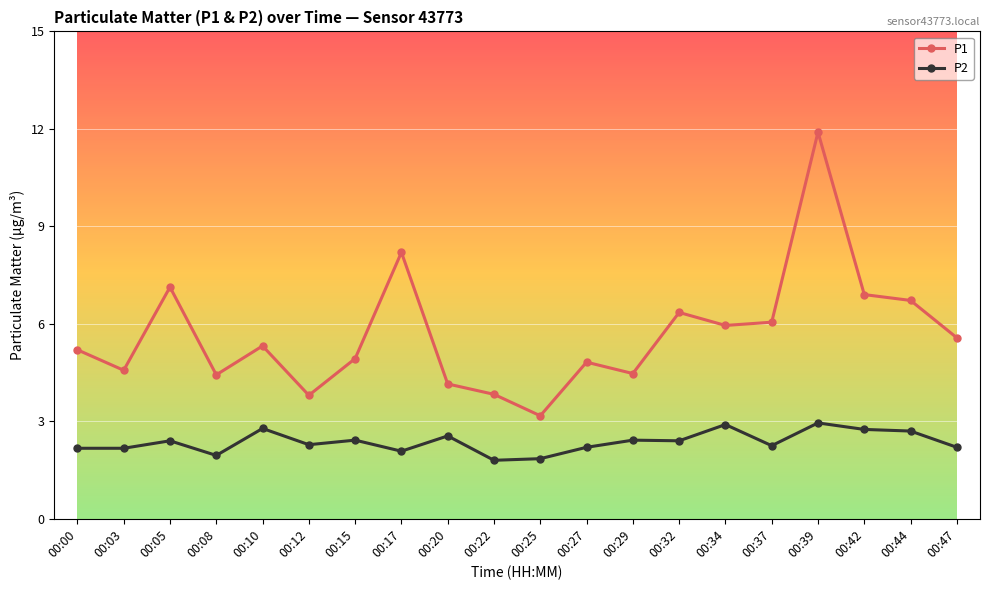

At which category is the sum across all series the highest?

00:39